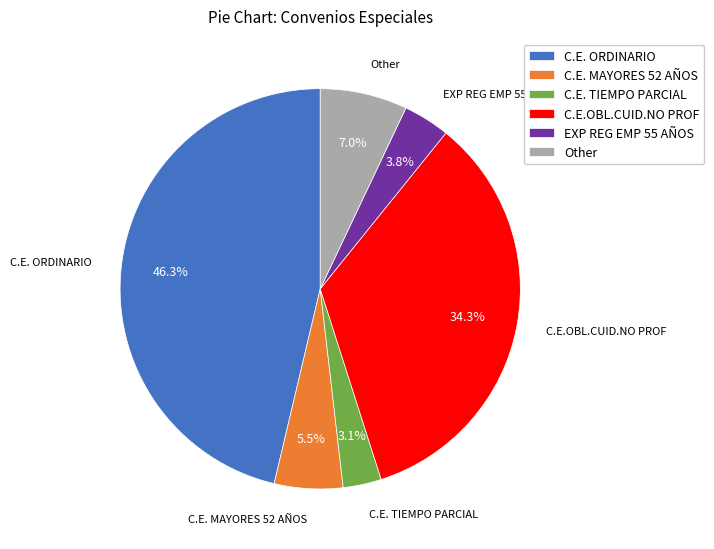

Is there a majority slice in this chart?

No